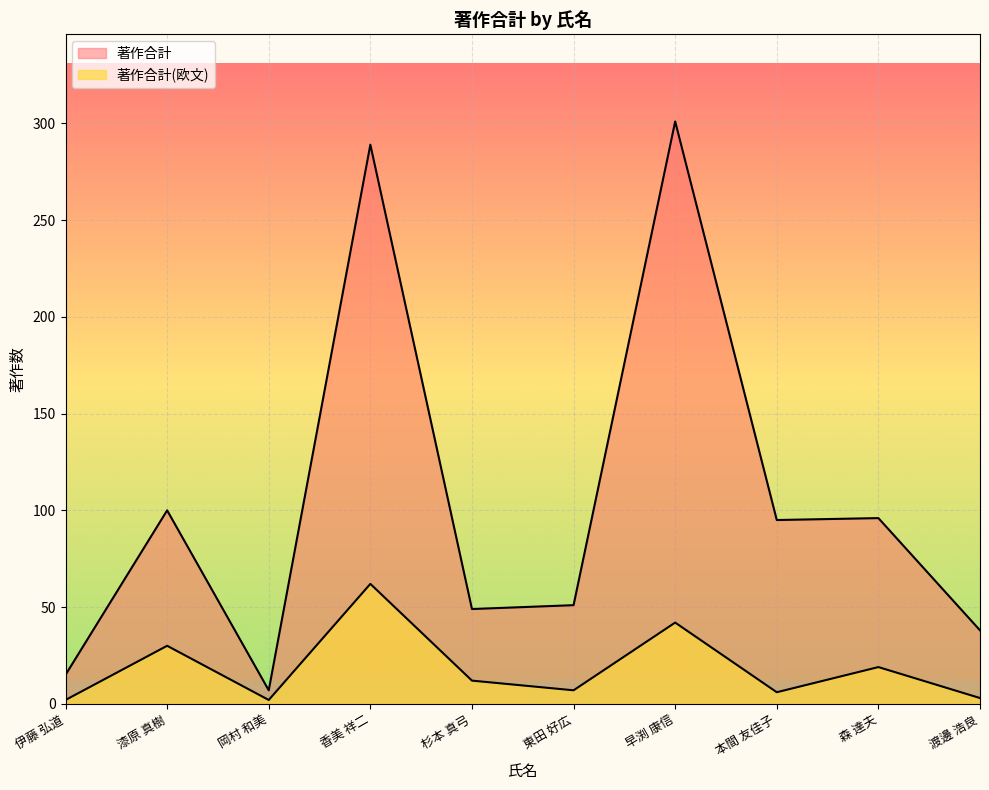

What is the smallest value displayed?

2